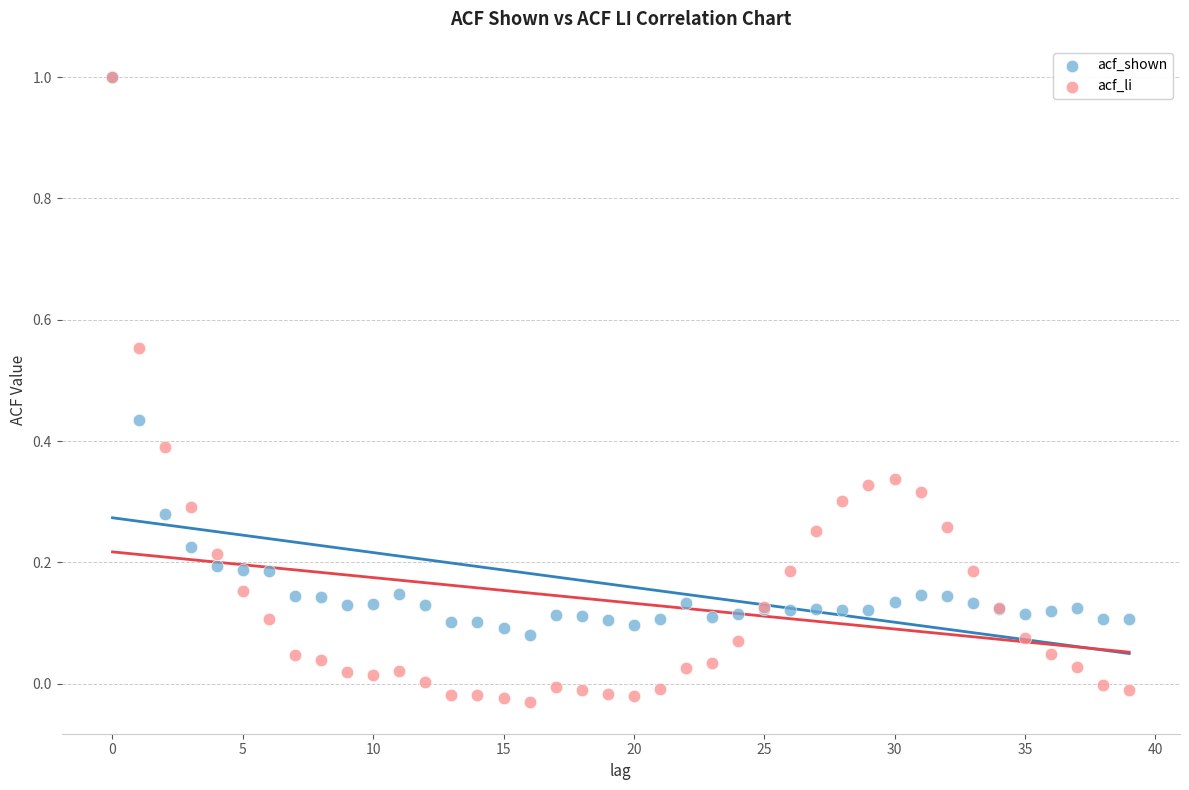

What are all the series names shown in the legend?

acf_shown, acf_li